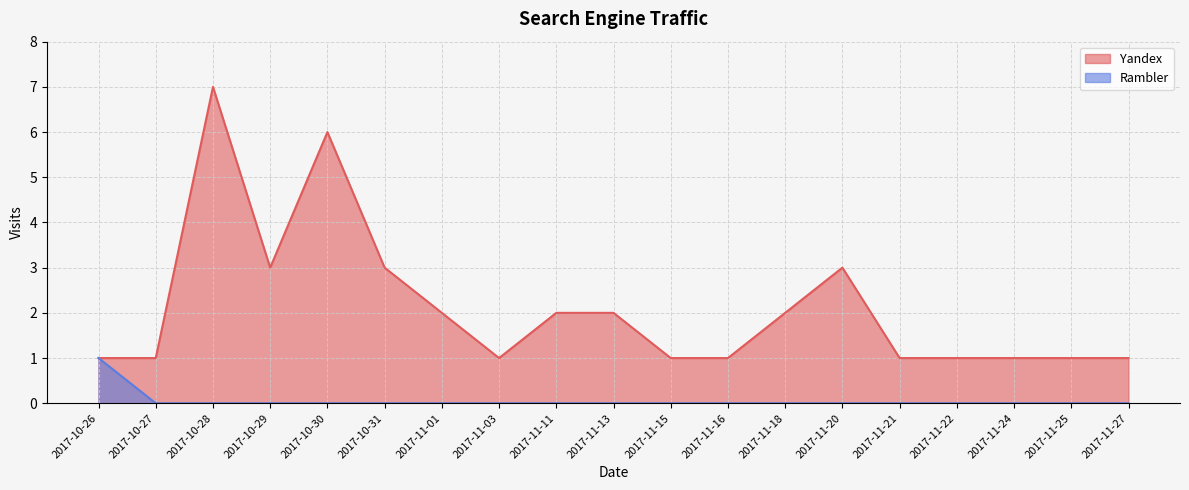

Which series has the largest total across all categories?

Yandex